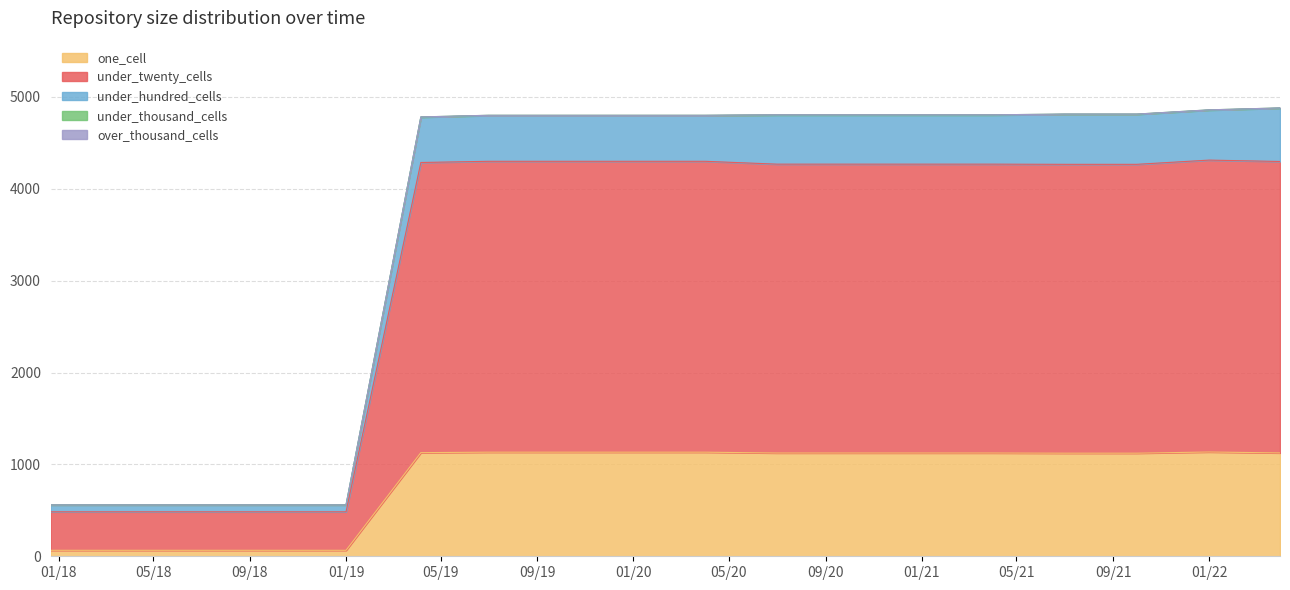

What is the sum of all under_twenty_cells values?

58115